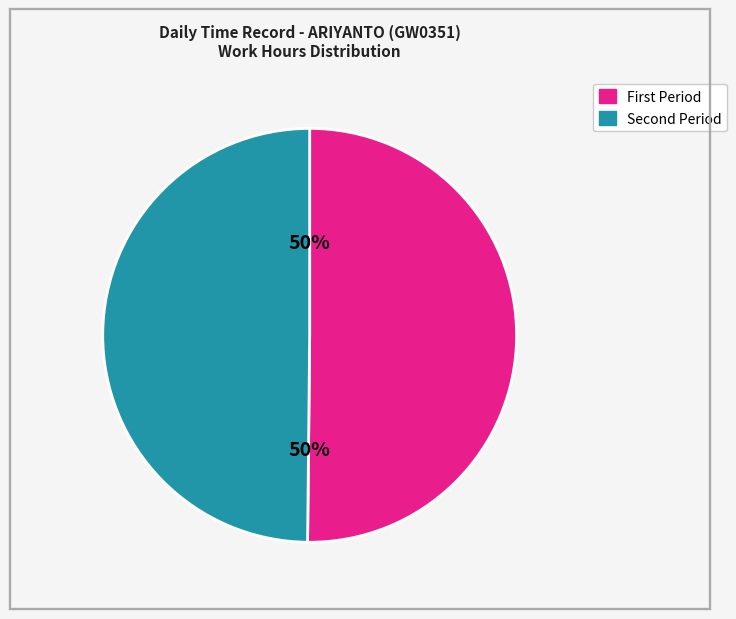

To the nearest percent, what is the average slice percentage?

50%